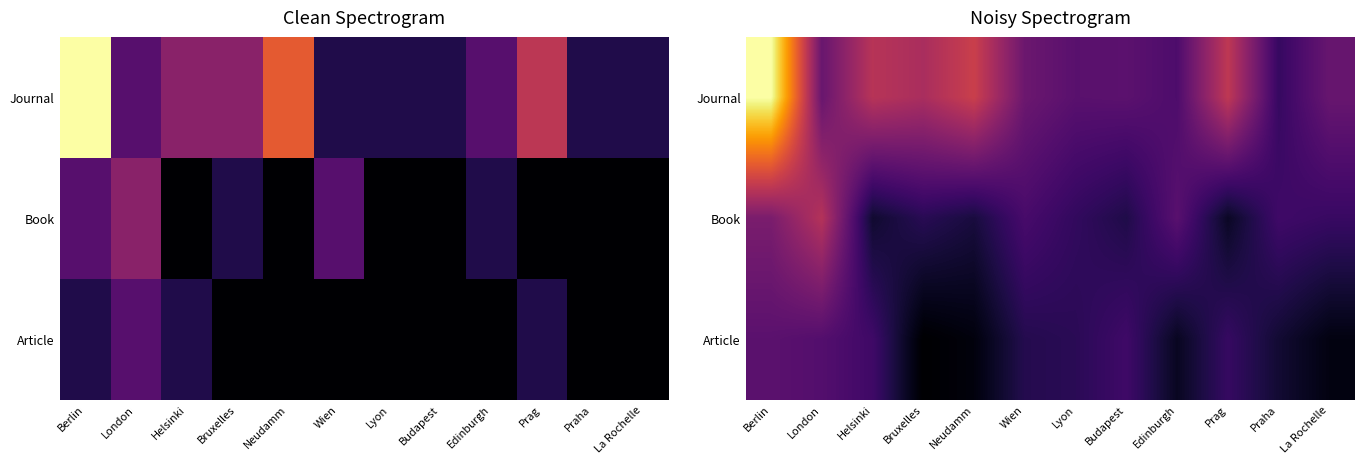

Which category has the lowest value in the Book series?

Prag